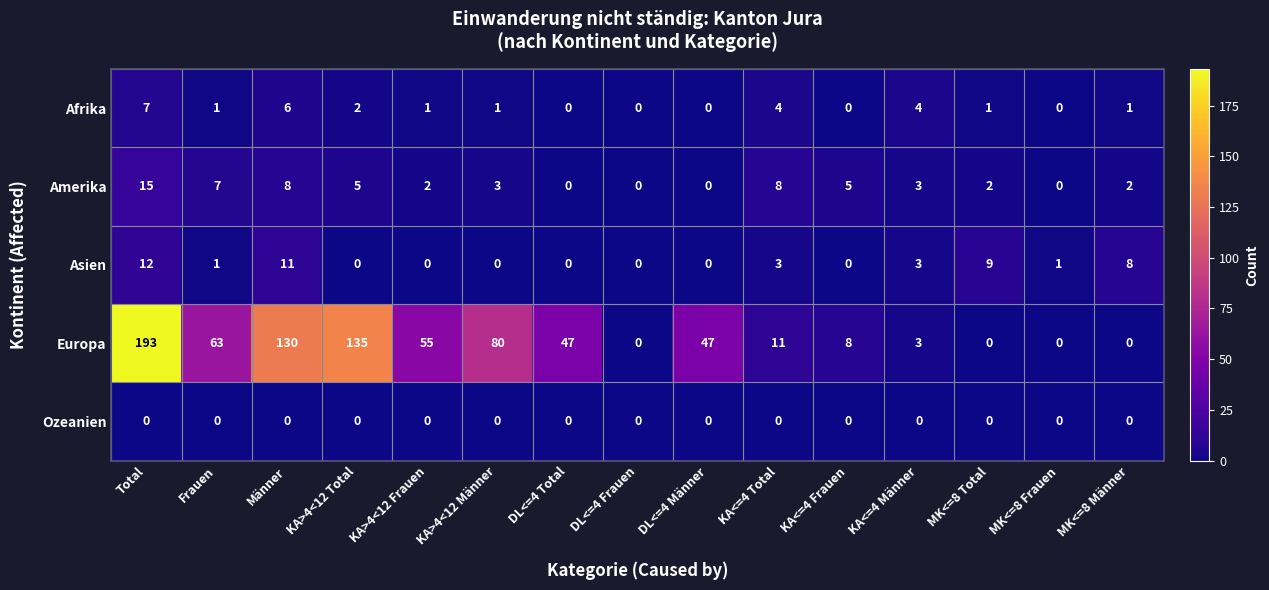

How many values in Europa are above zero?

11